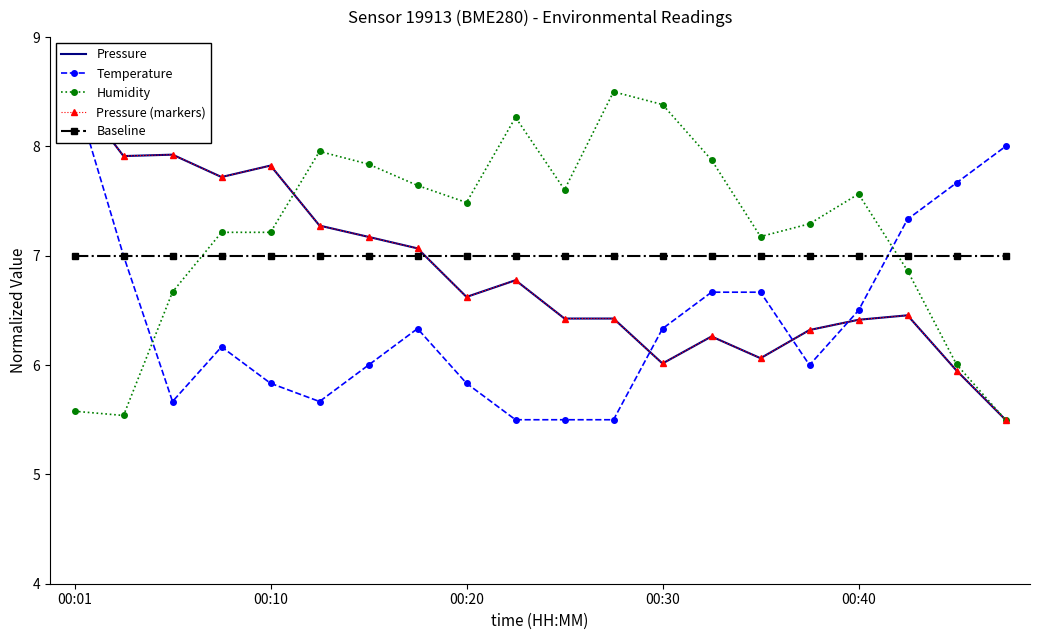

Reading left to right, transcribe all the data shown in this chart.

Pressure: 8.5	7.9	7.9	7.7	7.8	7.3	7.2	7.1	6.6	6.8	6.4	6.4	6.0	6.3	6.1	6.3	6.4	6.5	6.0	5.5
Temperature: 8.5	7.0	5.7	6.2	5.8	5.7	6.0	6.3	5.8	5.5	5.5	5.5	6.3	6.7	6.7	6.0	6.5	7.3	7.7	8.0
Humidity: 5.6	5.5	6.7	7.2	7.2	8.0	7.8	7.6	7.5	8.3	7.6	8.5	8.4	7.9	7.2	7.3	7.6	6.9	6.0	5.5
Pressure (markers): 8.5	7.9	7.9	7.7	7.8	7.3	7.2	7.1	6.6	6.8	6.4	6.4	6.0	6.3	6.1	6.3	6.4	6.5	6.0	5.5
Baseline: 7.0	7.0	7.0	7.0	7.0	7.0	7.0	7.0	7.0	7.0	7.0	7.0	7.0	7.0	7.0	7.0	7.0	7.0	7.0	7.0